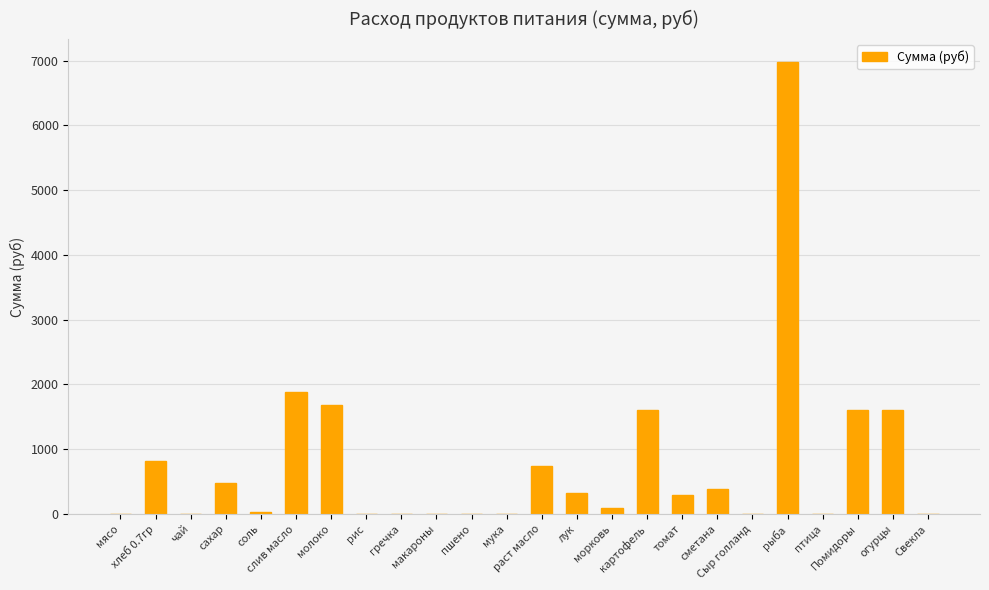

What is the greatest value displayed?

6981.0